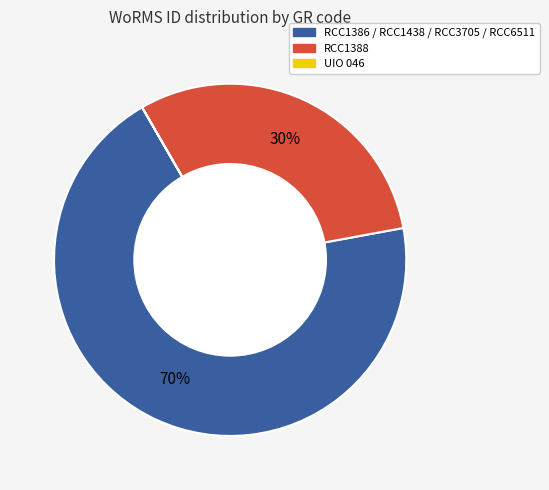

To the nearest percent, what is the difference between the largest and smallest slice percentages?

70%